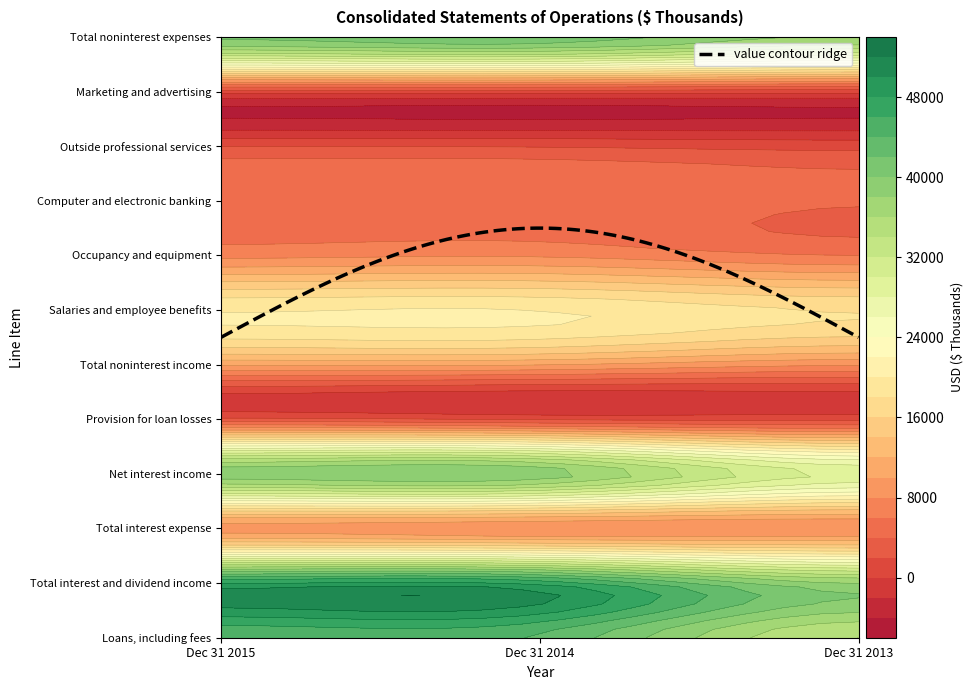

List the series in order of their peak value, highest first.

Total interest and dividend income, Loans, including fees, Total noninterest expenses, Net interest income, Salaries and employee benefits, Total noninterest income, Total interest expense, Occupancy and equipment, Computer and electronic banking, Provision for loan losses, Outside professional services, Marketing and advertising